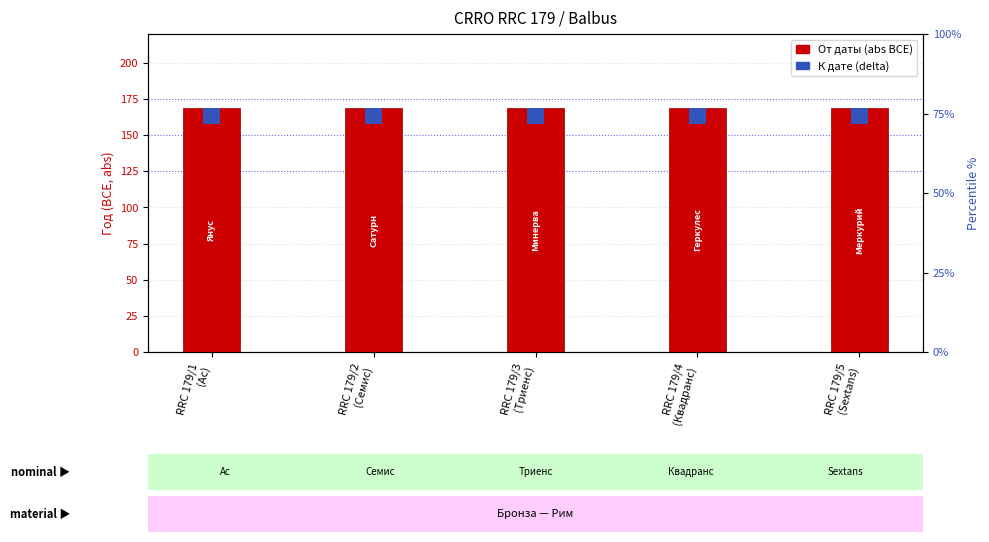

Reading right to left, transcribe all the data shown in this chart.

От даты (abs): 169	169	169	169	169
К дате (delta): 11	11	11	11	11